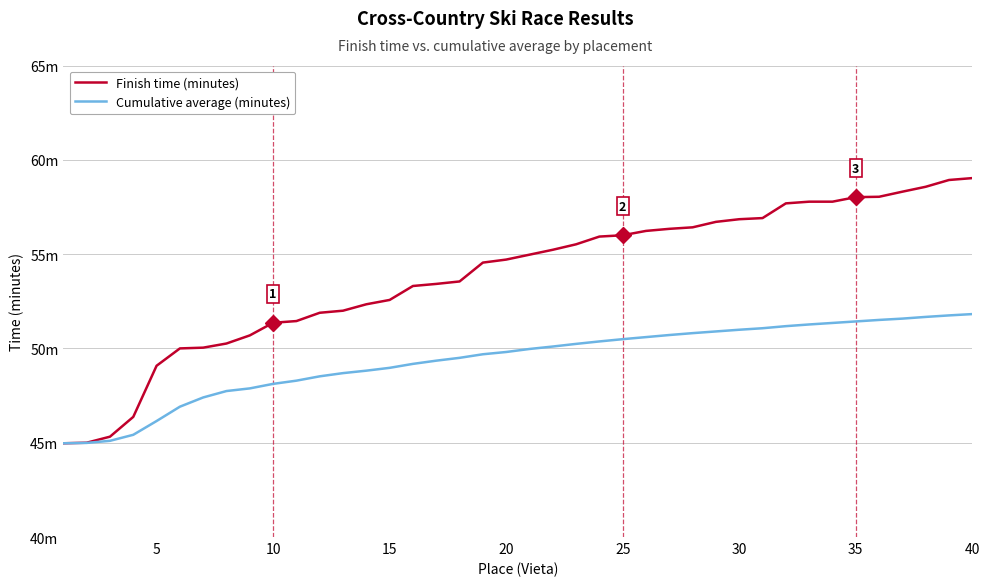

Does the chart have visible grid lines?

Yes